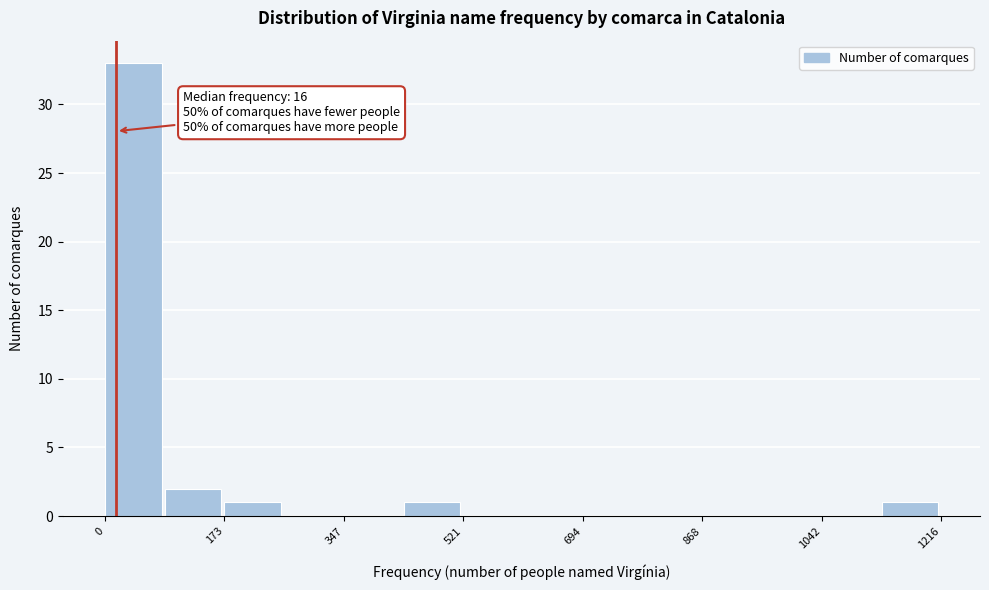

Which range on the x-axis has the tallest bar?

0 to 80